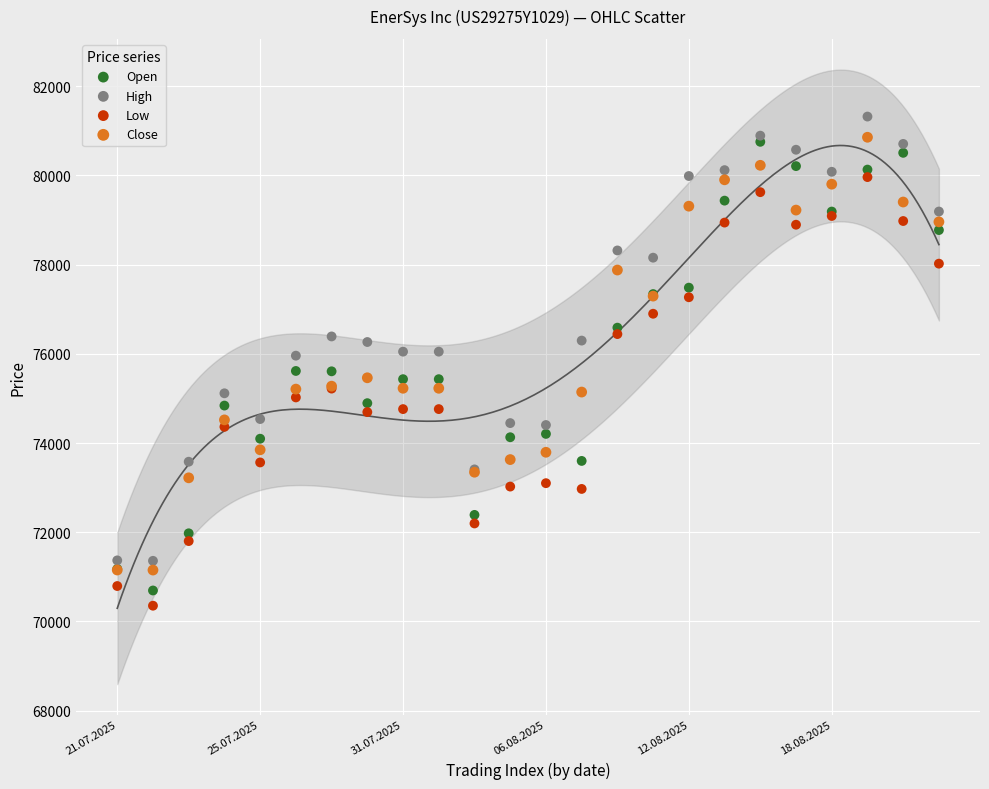

Which series contains the lowest Y value?

Low